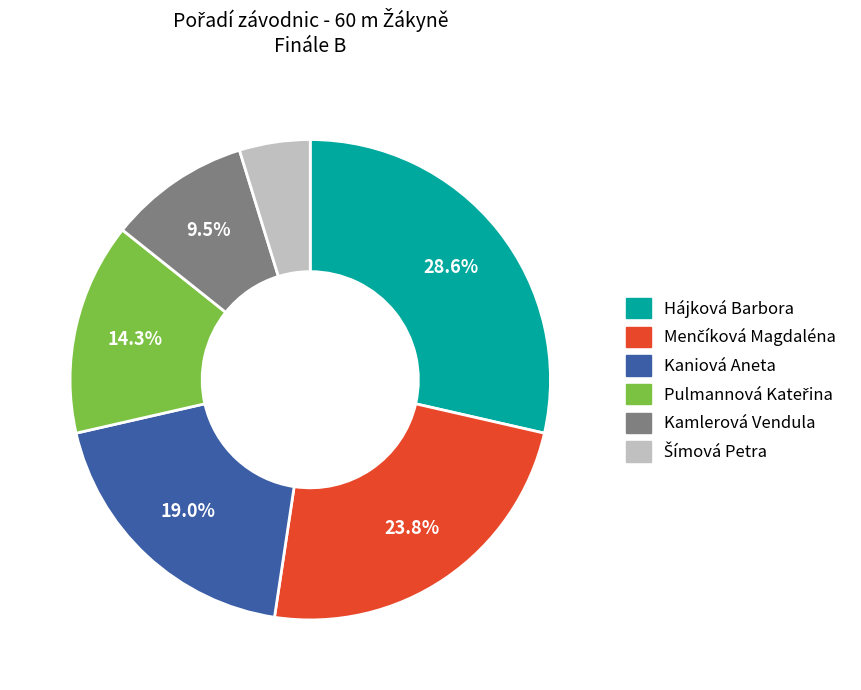

Combined, do Hájková Barbora and Kaniová Aneta account for over 50%?

No